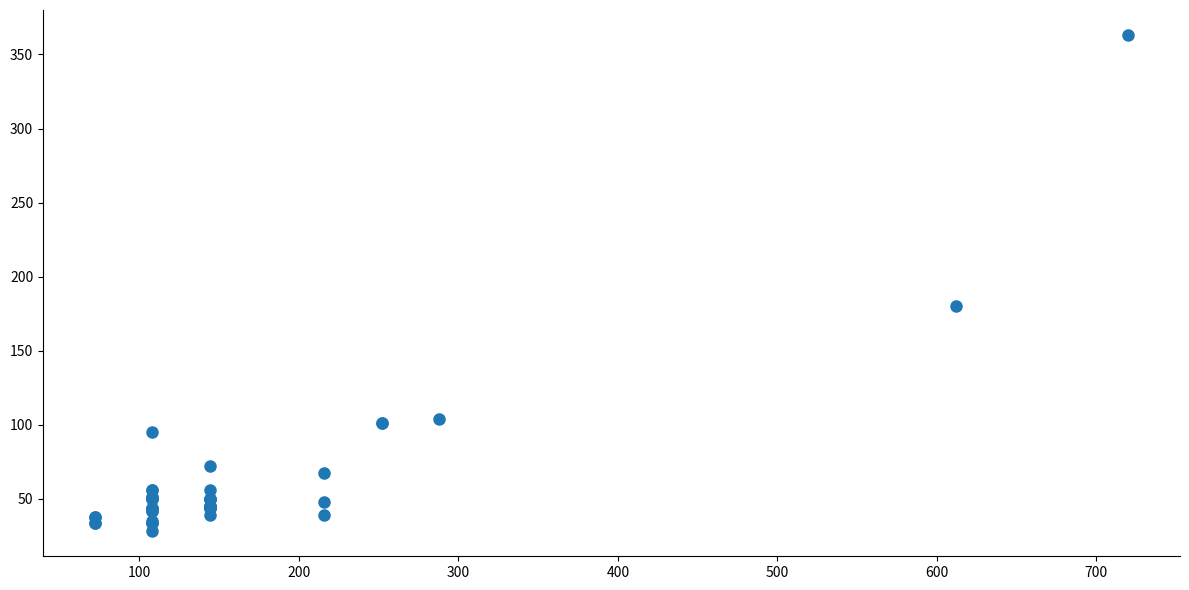

What Y value in the scatter plot is closest to 195?

180.0